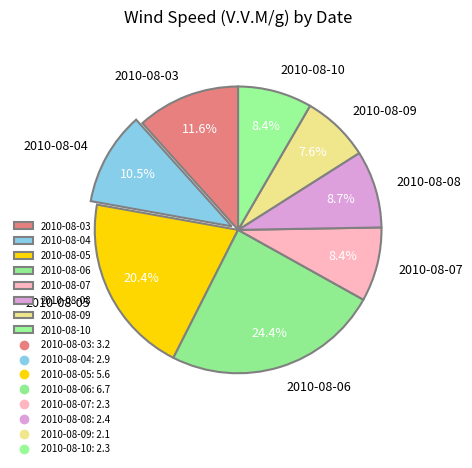

To the nearest percent, what portion does 2010-08-05 represent?

20%